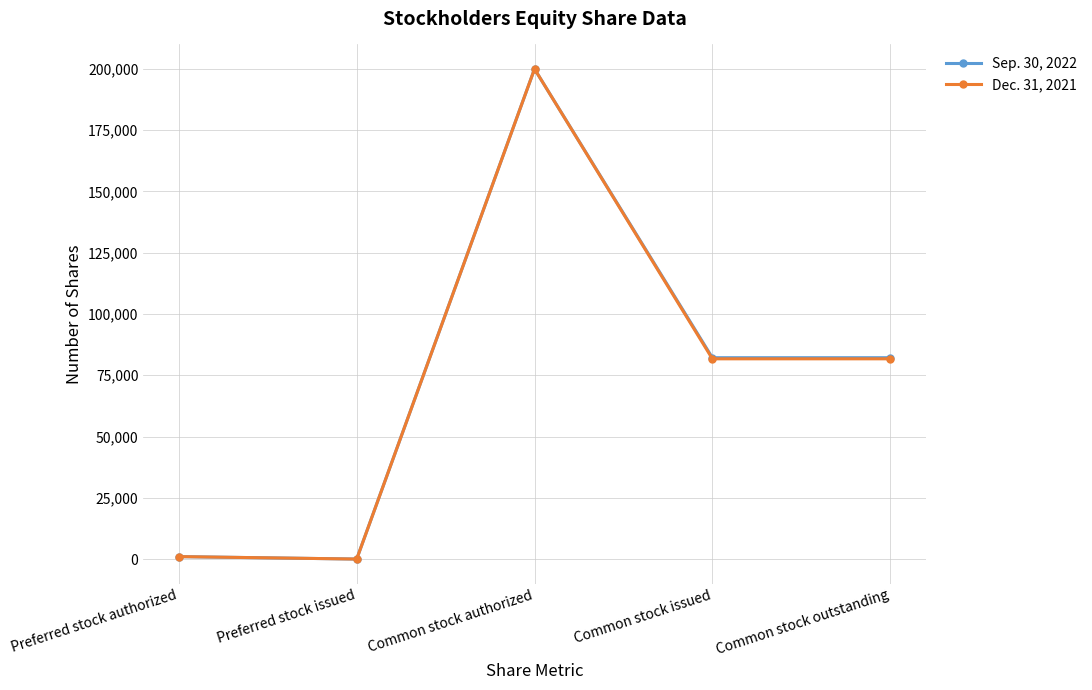

What is the spread (max minus min) of values at Common stock issued?

452